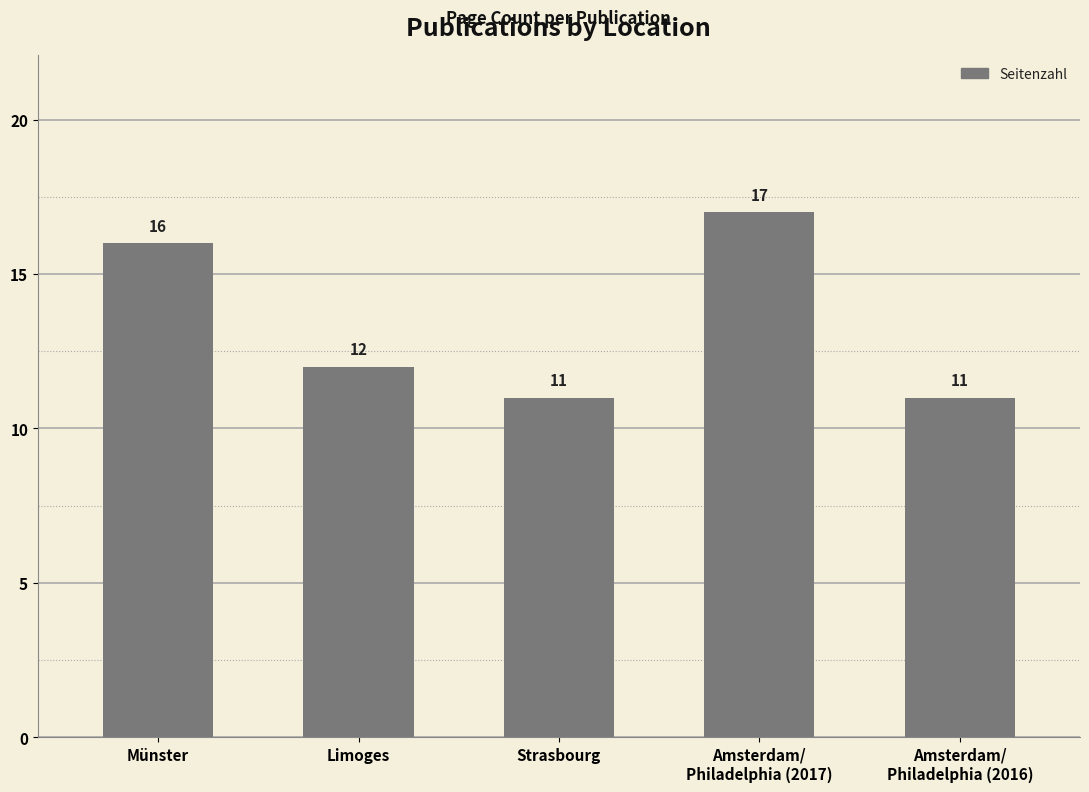

The value at Strasbourg is 7. True or false?

False